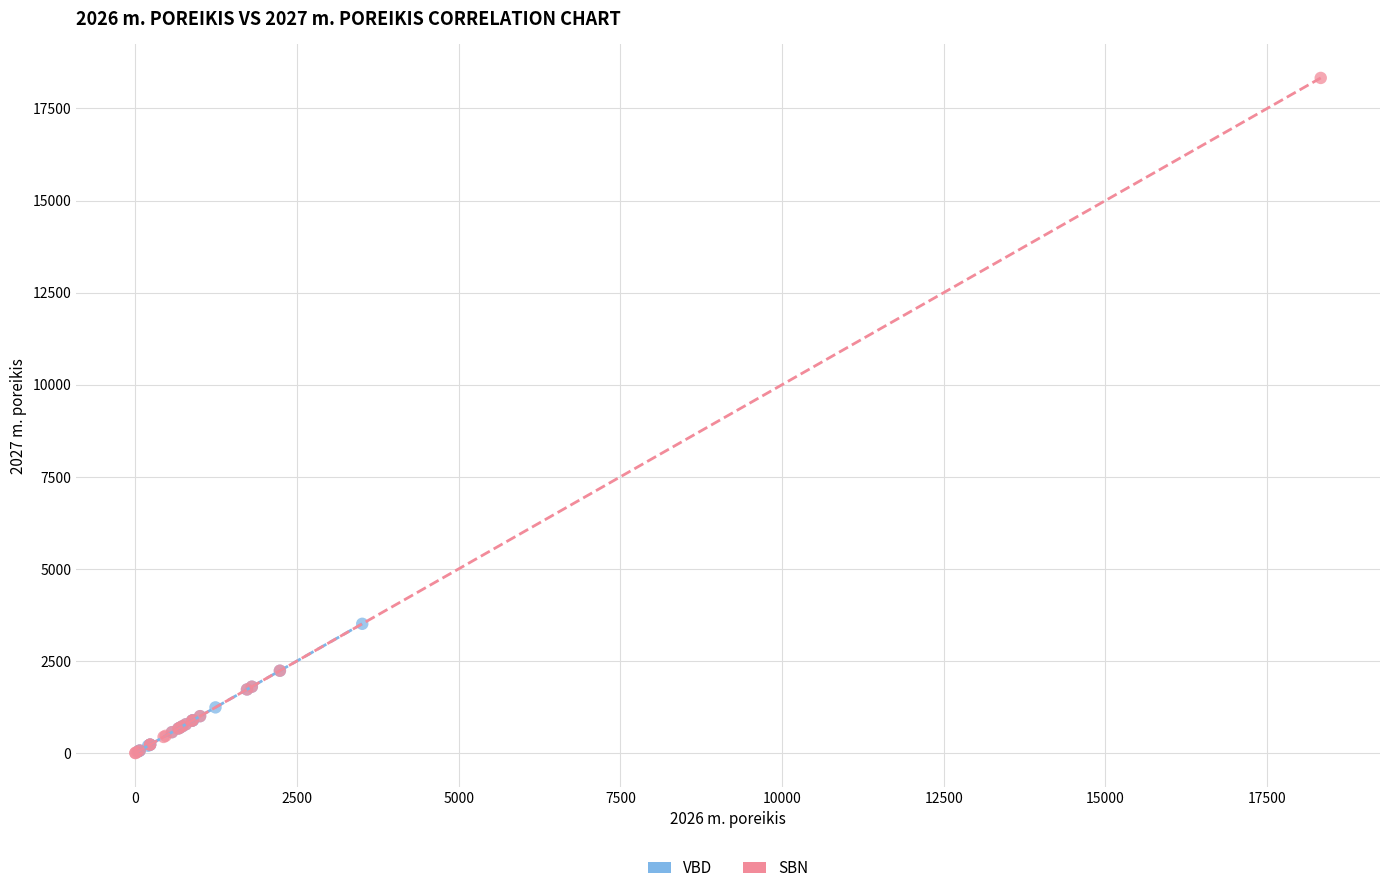

Which series has the widest spread of Y values?

SBN